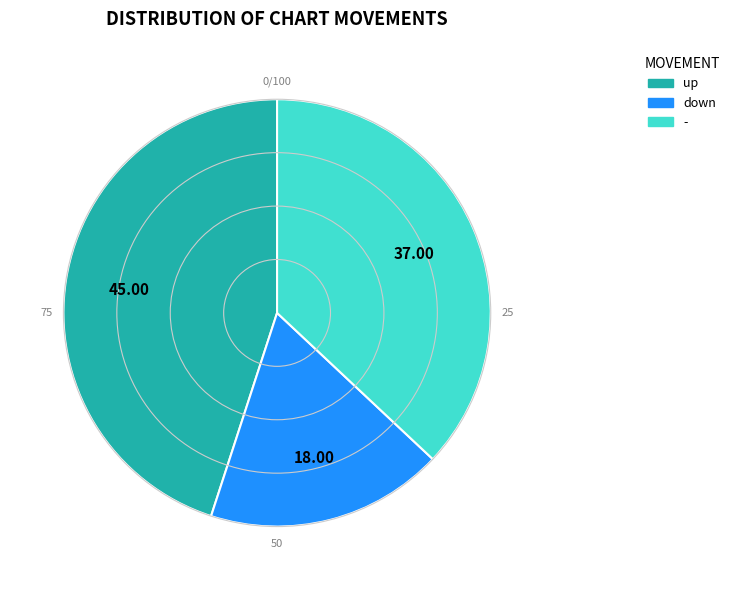

What is the ratio of the value at down to the value at -?

0.5